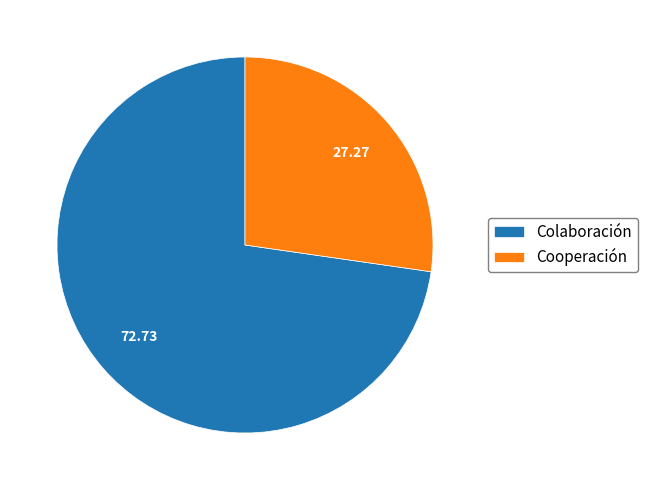

Which slice represents more than half of the pie?

Colaboración